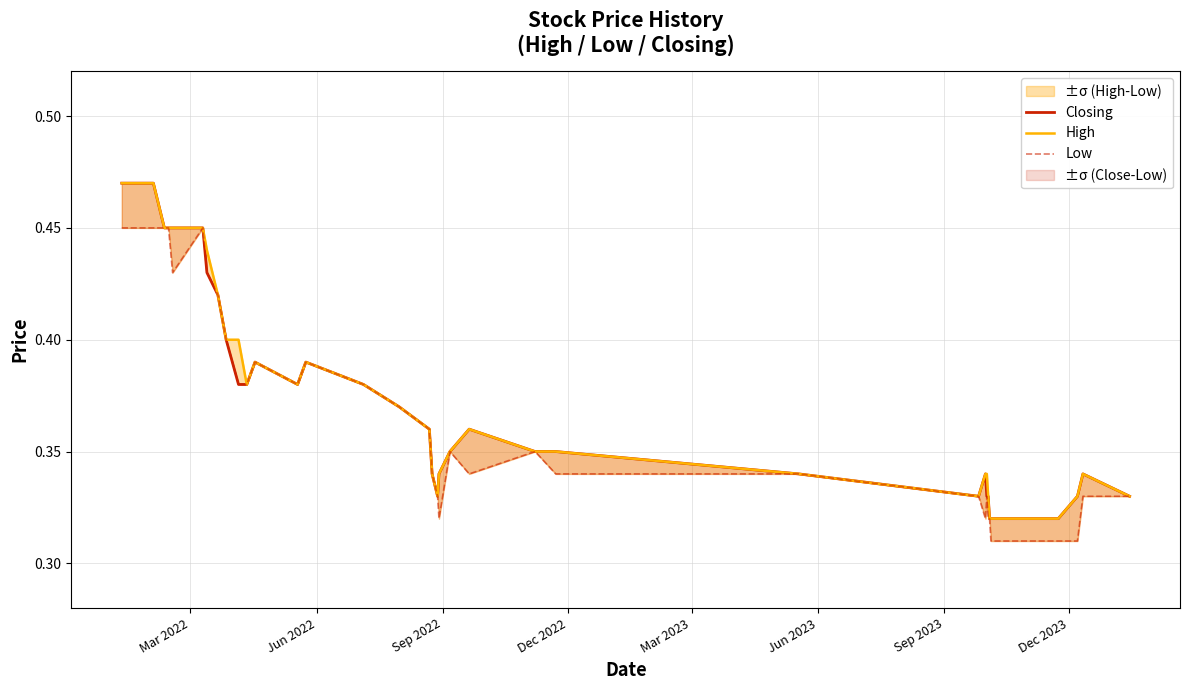

True or false: High has a value of 0.5 at 39.

False